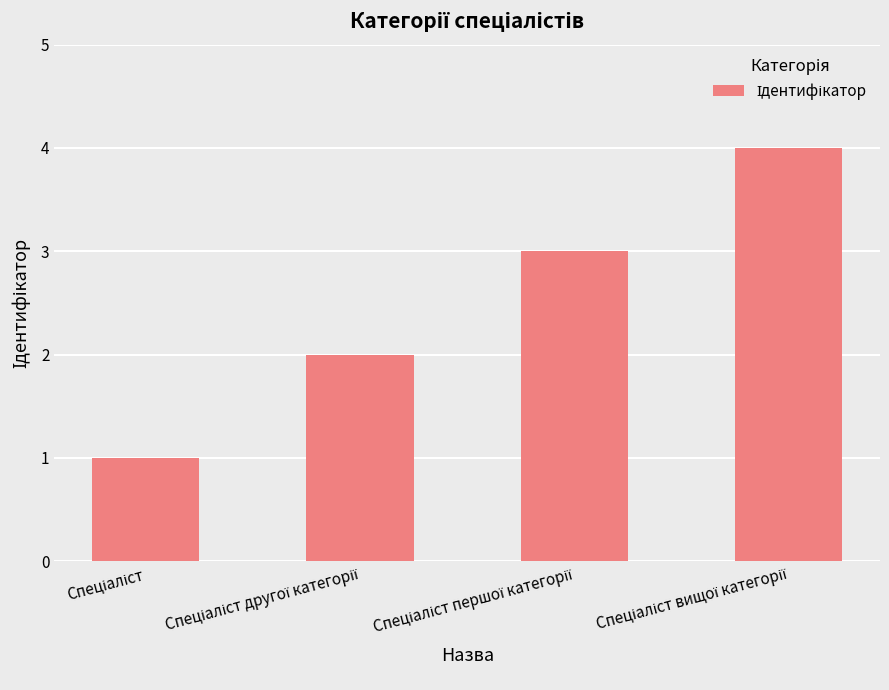

What is the greatest value displayed?

4